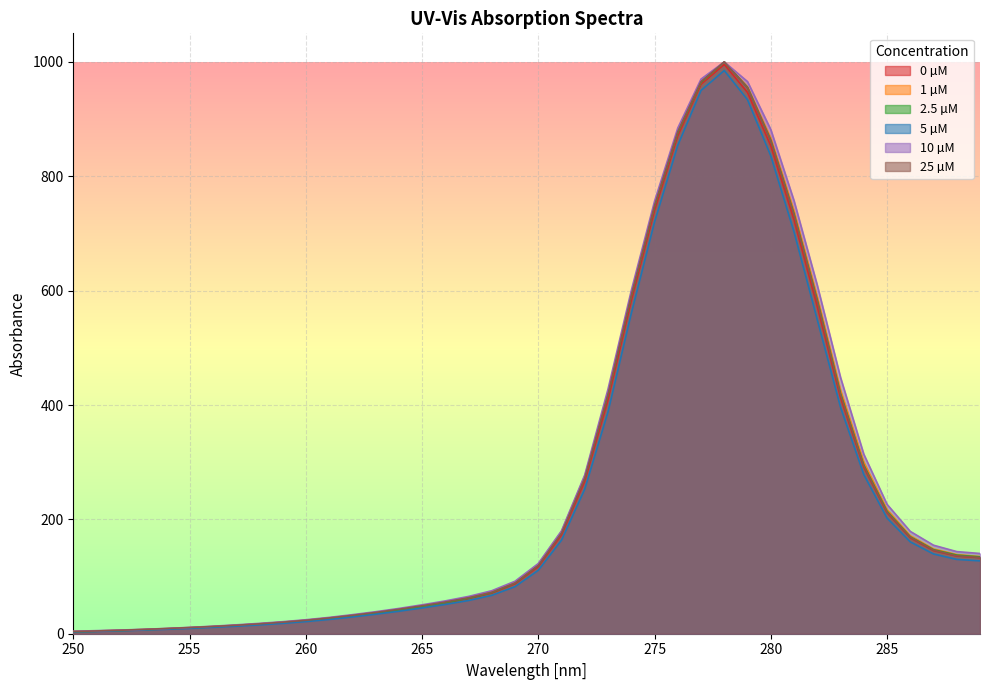

True or false: 1 µM has more than 0 interior local peaks.

True